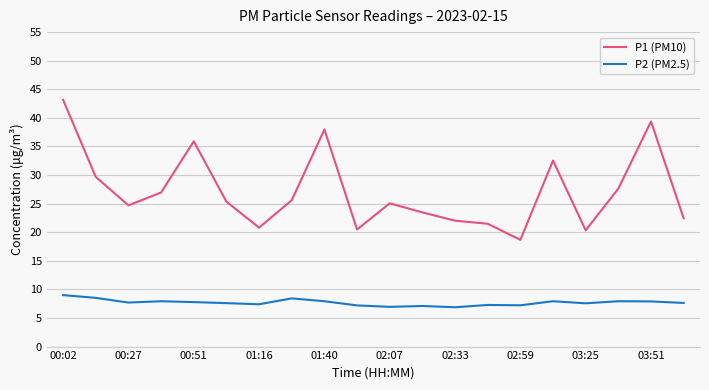

How many lines are shown in the chart?

2